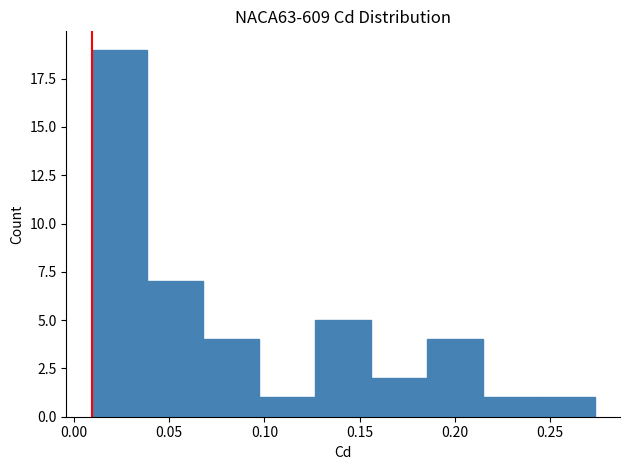

Reading left to right, list every bar in this chart as the range it spans on the x-axis followed by its height. Neither the bar edges nor the heights are printed on the chart, so give them approximately, as read against the axes.

0.010 to 0.040: 19
0.040 to 0.070: 7
0.070 to 0.095: 4
0.095 to 0.125: 1
0.125 to 0.155: 5
0.155 to 0.185: 2
0.185 to 0.215: 4
0.215 to 0.245: 1
0.245 to 0.275: 1